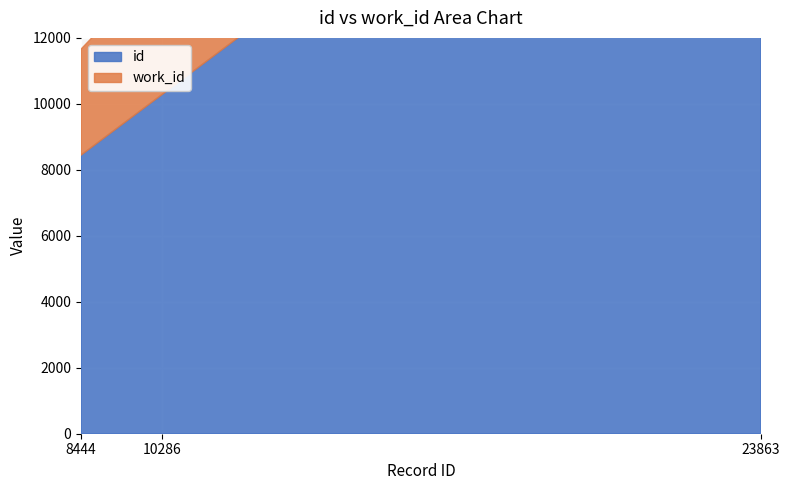

Reading left to right, transcribe all the data shown in this chart.

id: 8444	10286	23863
work_id: 3214	3957	7163